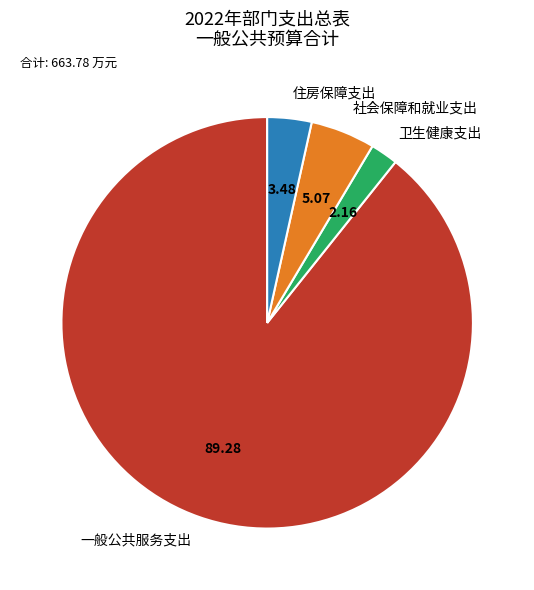

Count the number of slices in the pie.

4